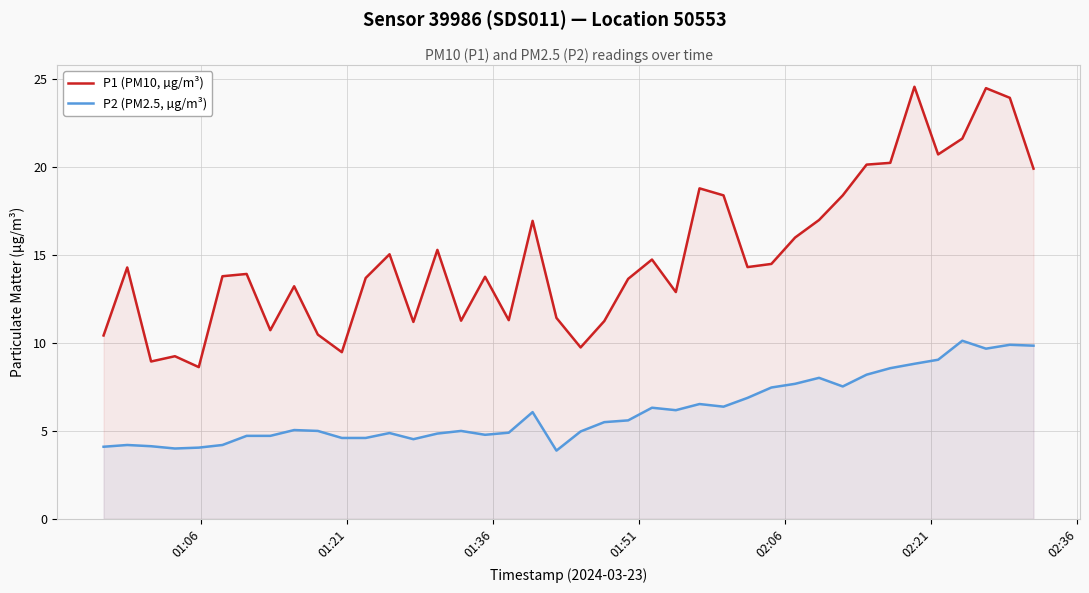

Count the number of data series in this chart.

2